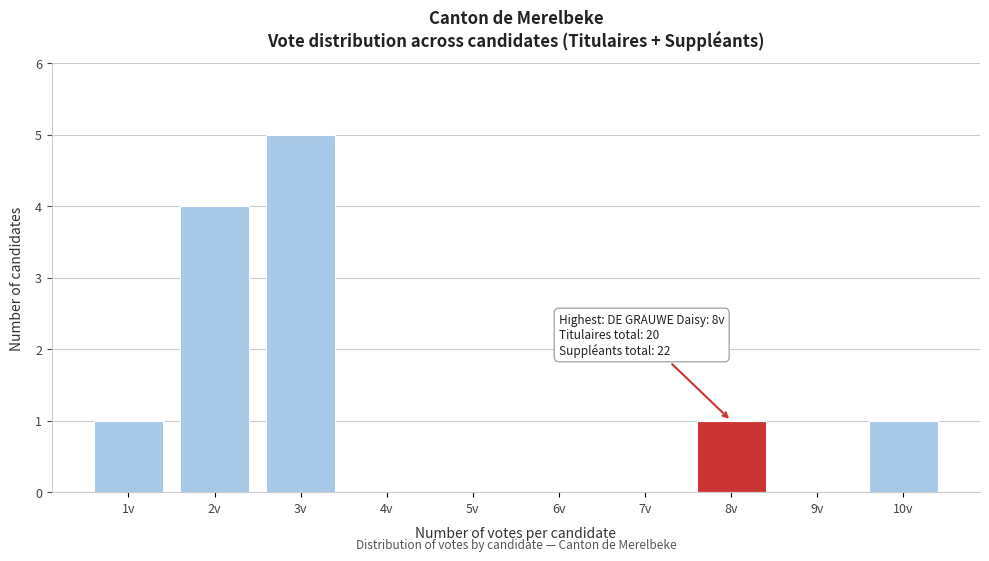

Which range on the x-axis has the tallest bar?

2.5 to 3.5